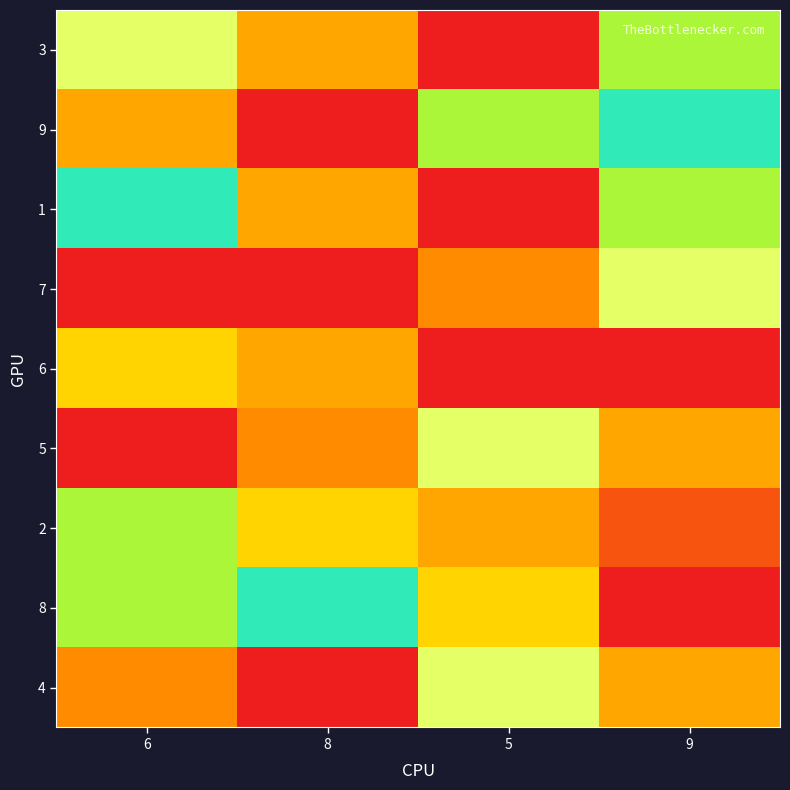

At which category is the sum across all series the highest?

8